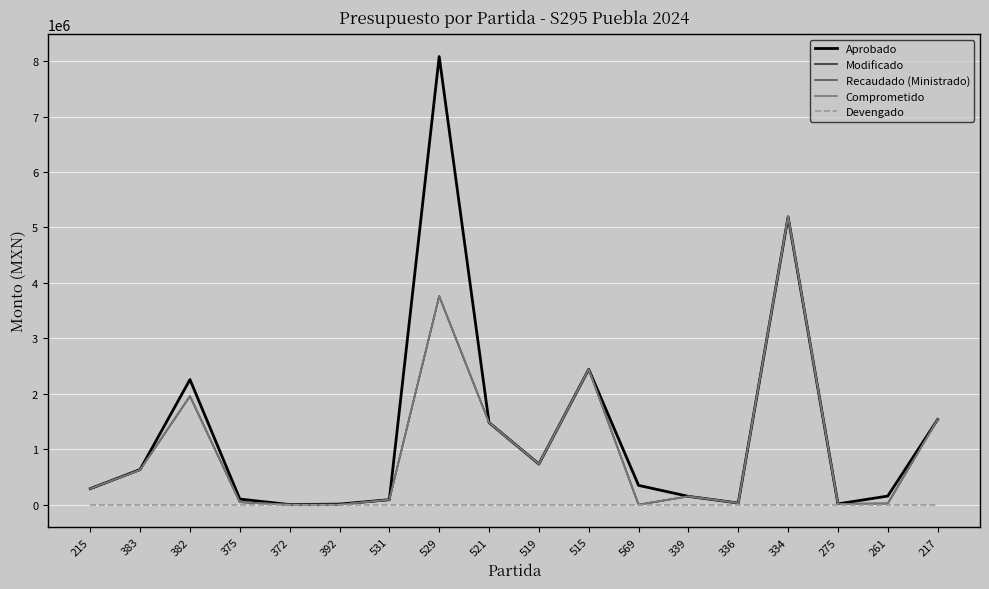

Is this an area chart (filled region under the line)?

No